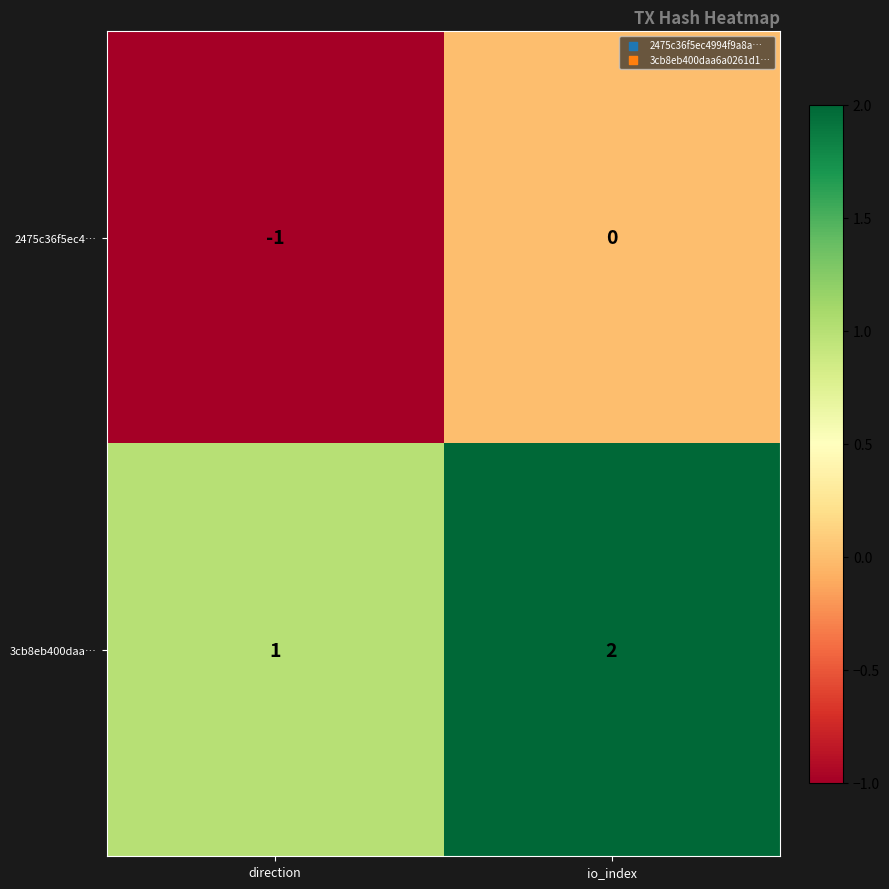

What is the sum of the 3cb8eb400daa… values at io_index and direction?

3